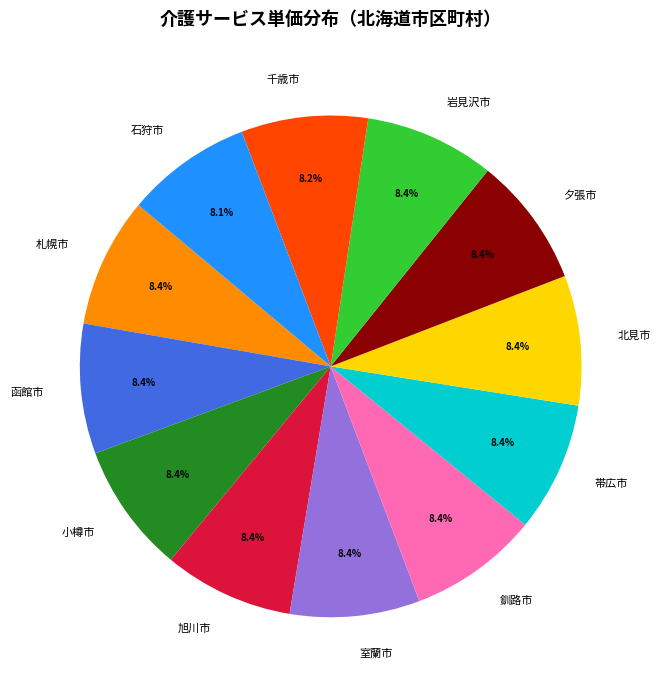

Is the sum of 函館市 and 岩見沢市 greater than half?

No